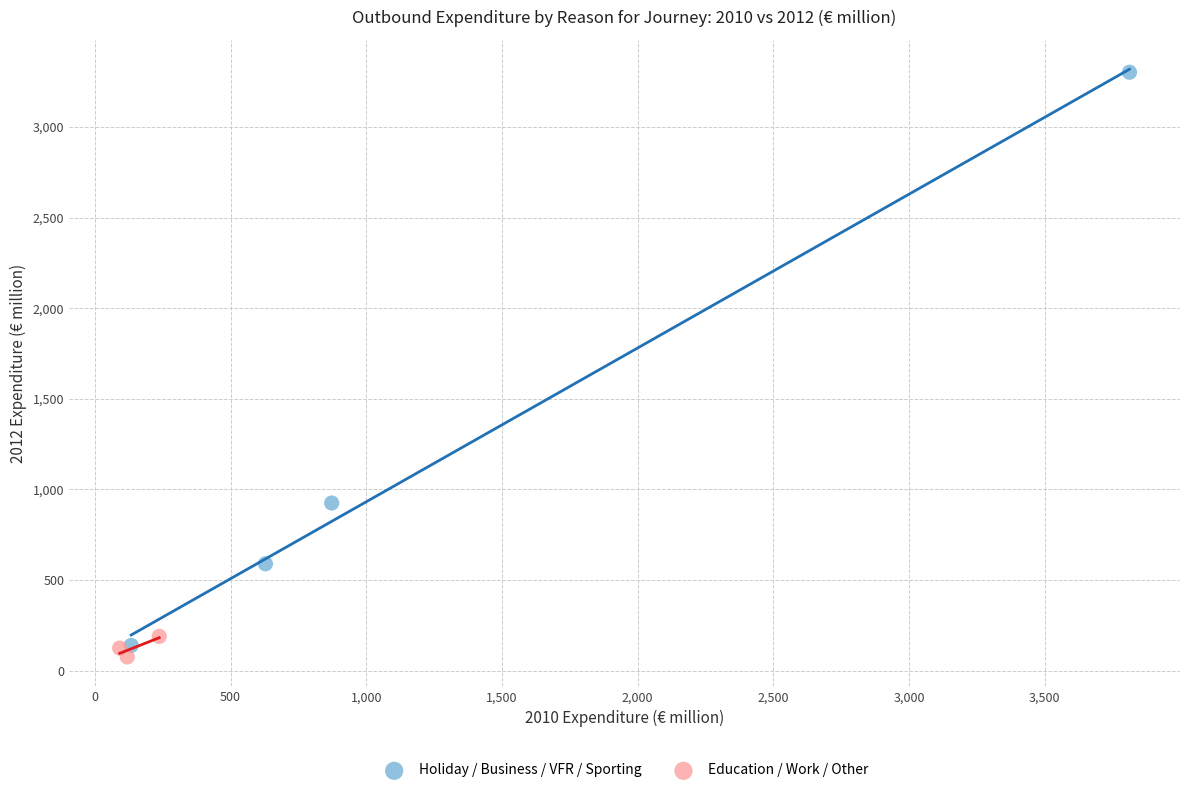

Which series reaches the maximum Y coordinate?

Holiday / Business / VFR / Sporting